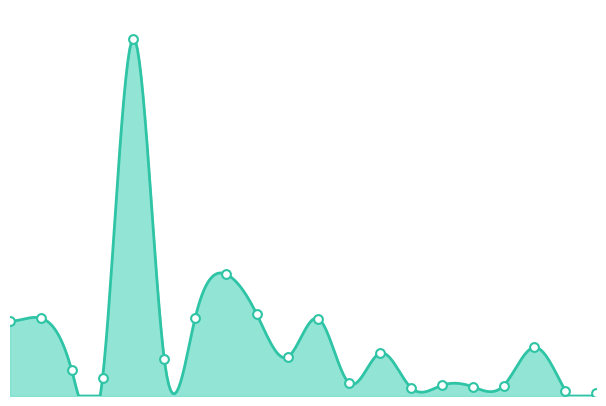

Between 15/10/2023 and 24/09/2023, which is larger?

15/10/2023